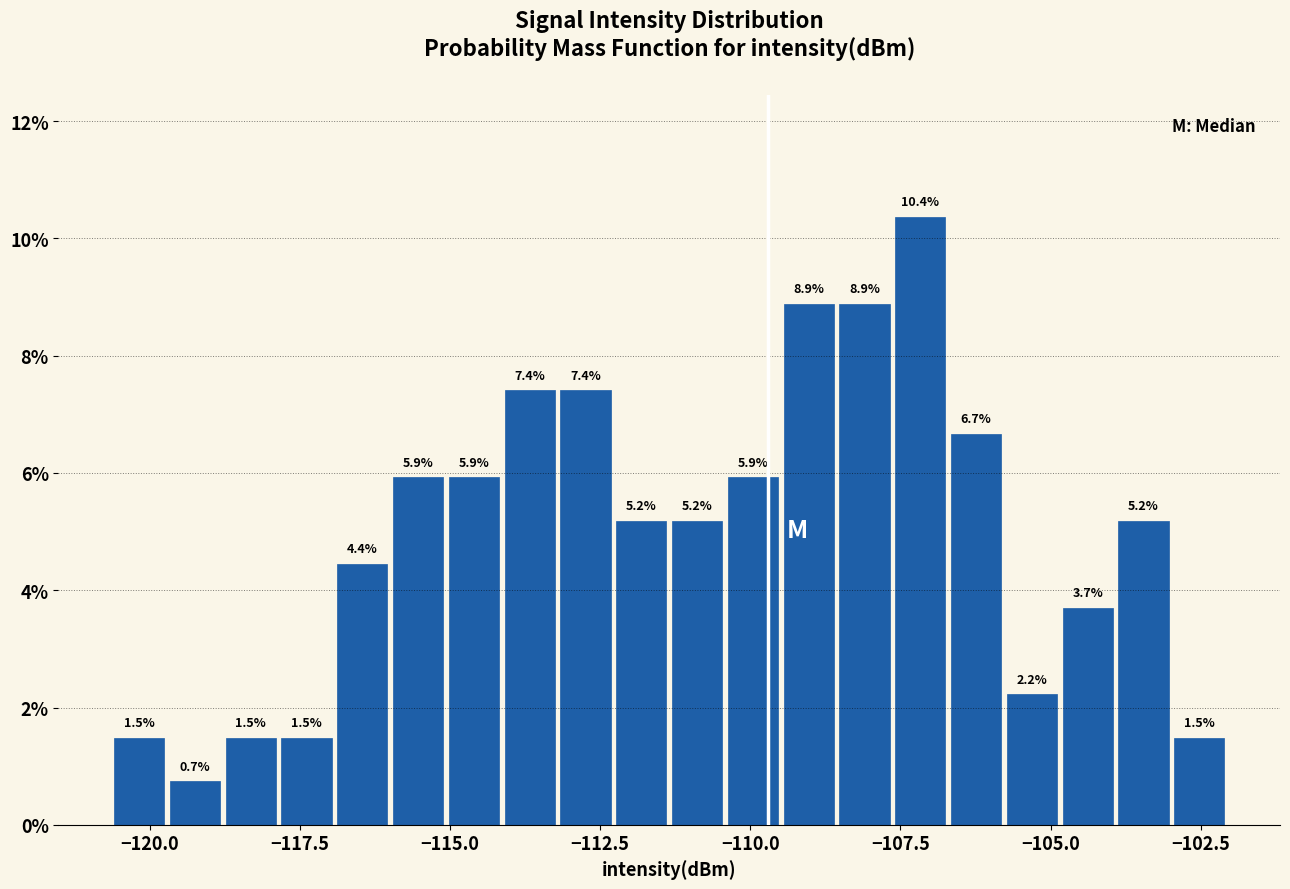

Read against the x-axis, roughly where is the centre of the tallest bar?

-107.0